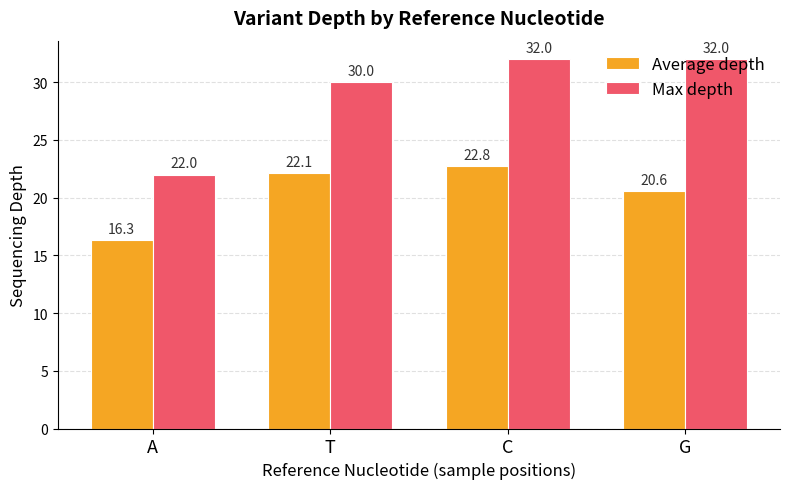

The value of Average depth at C is 22.8. True or false?

True